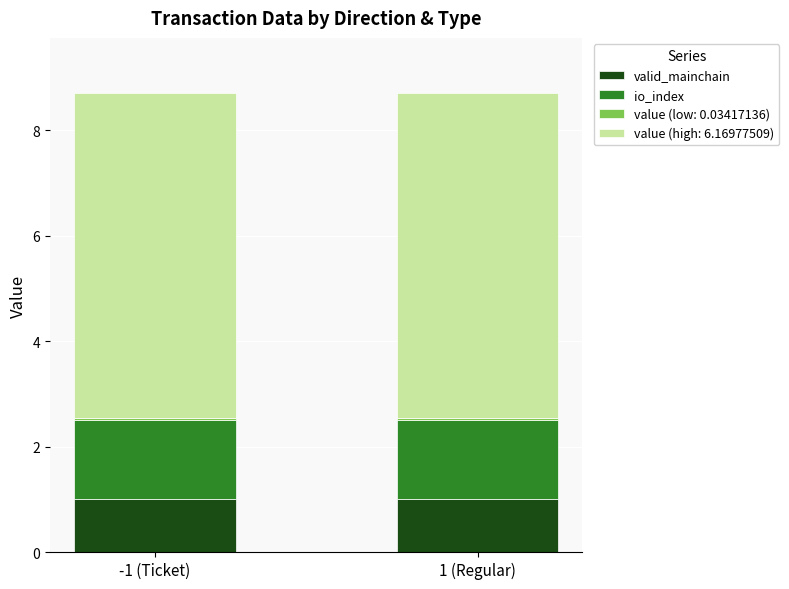

The valid_mainchain series shows 0.6 at 1 (Regular). True or false?

False